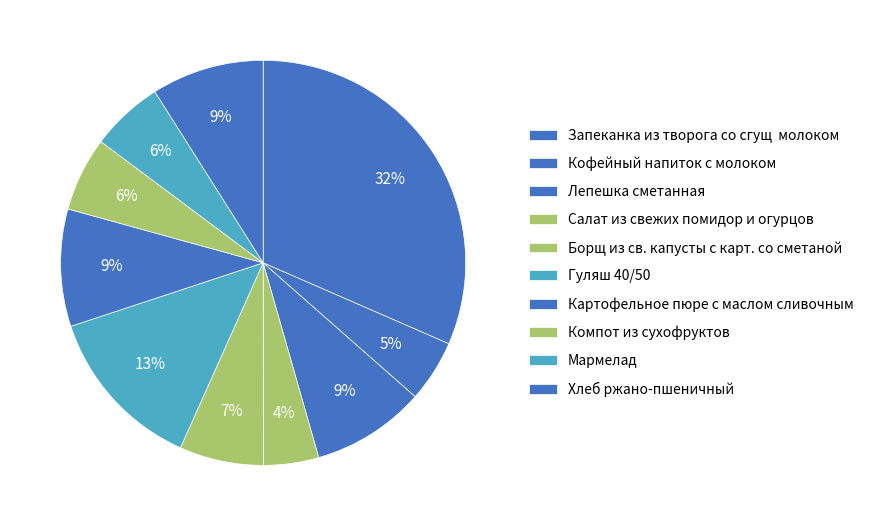

To the nearest percent, what portion does Борщ из св. капусты с карт. со сметаной represent?

7%